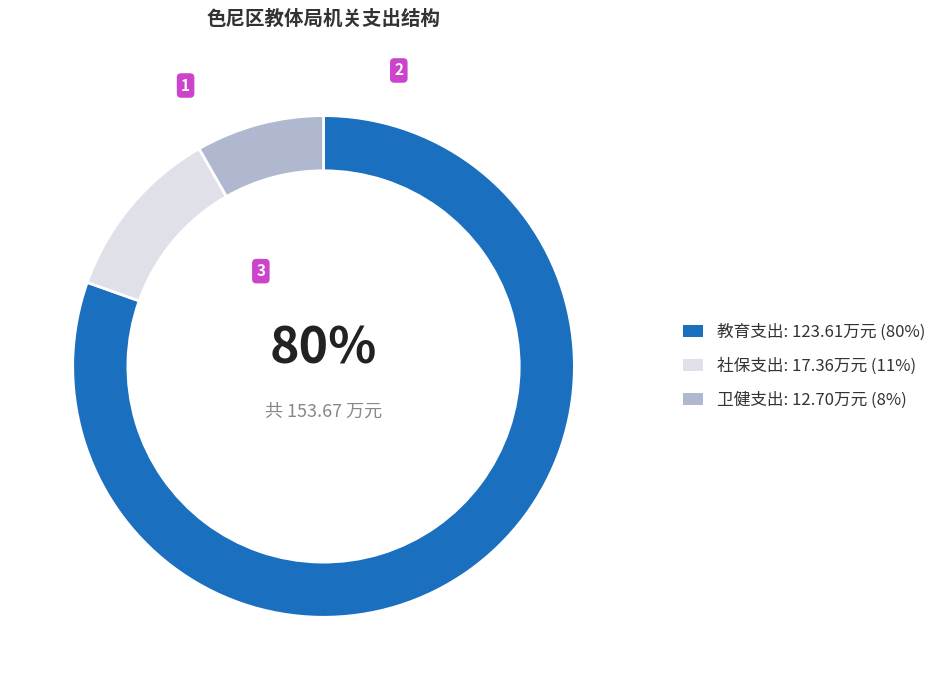

Is there any slice that represents more than half of the pie?

Yes